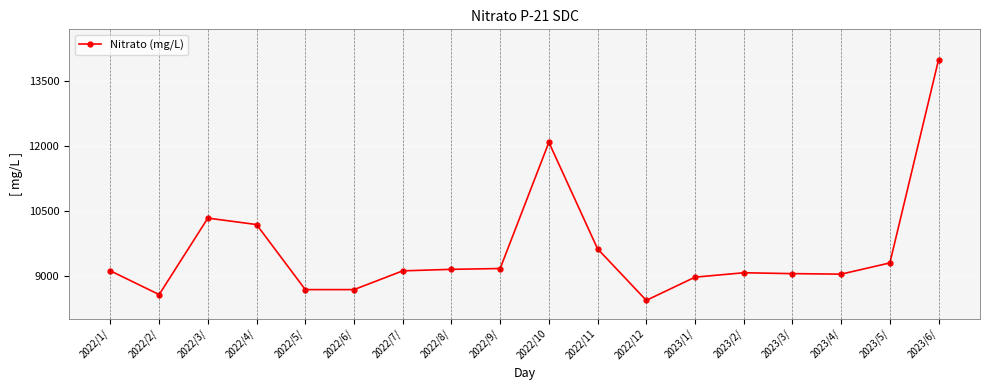

What is the difference between the maximum and minimum values?

5572.5